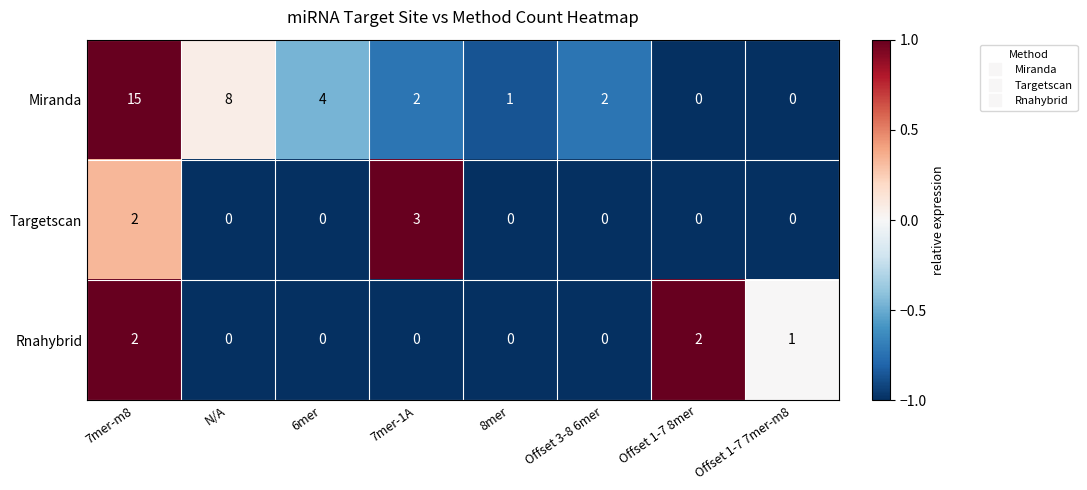

Which series has the largest total across all categories?

Miranda